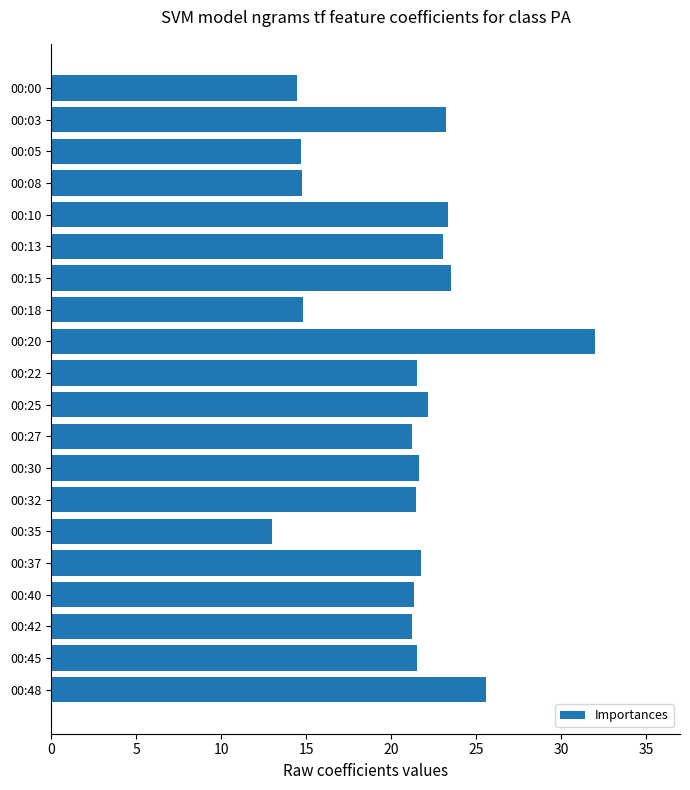

What is the sum of all values?

416.4